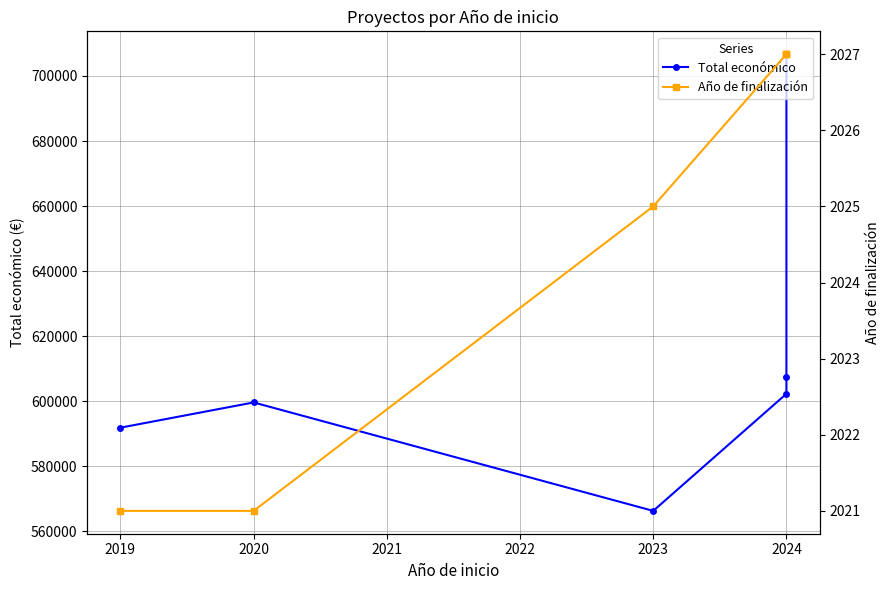

True or false: Total económico and Año de finalización intersect in this chart.

False